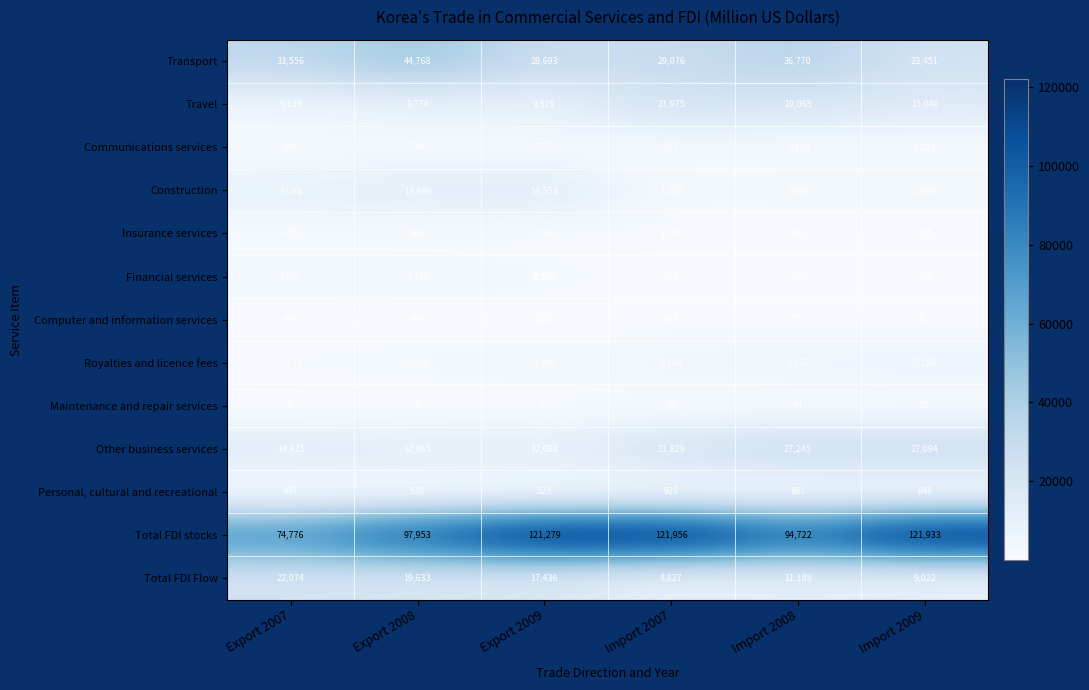

At which category is the sum across all series the highest?

Import 2007